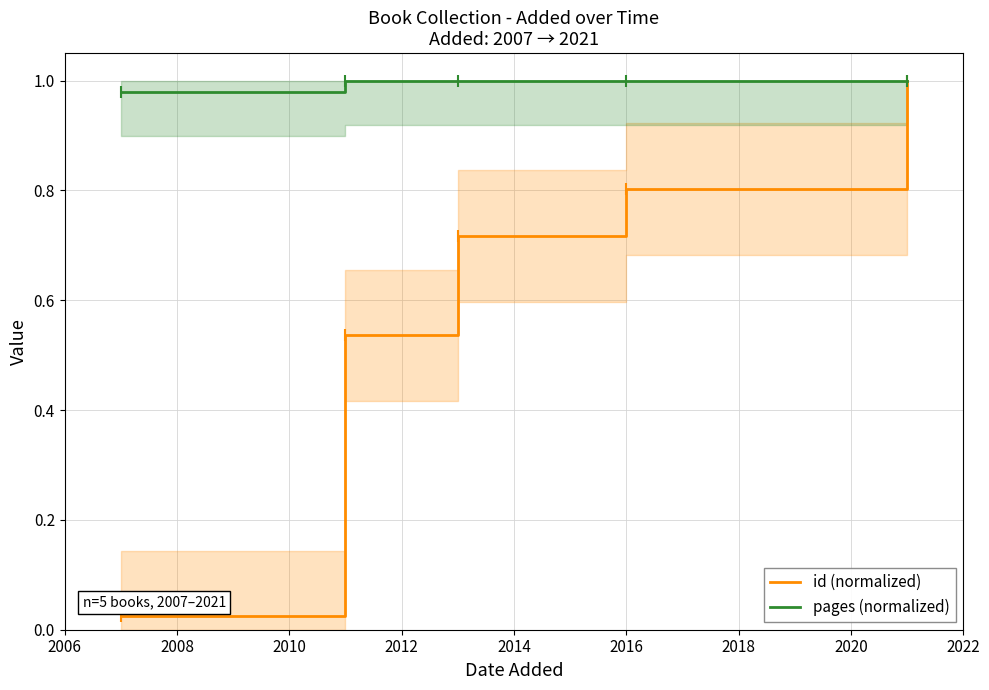

How many lines are shown in the chart?

2